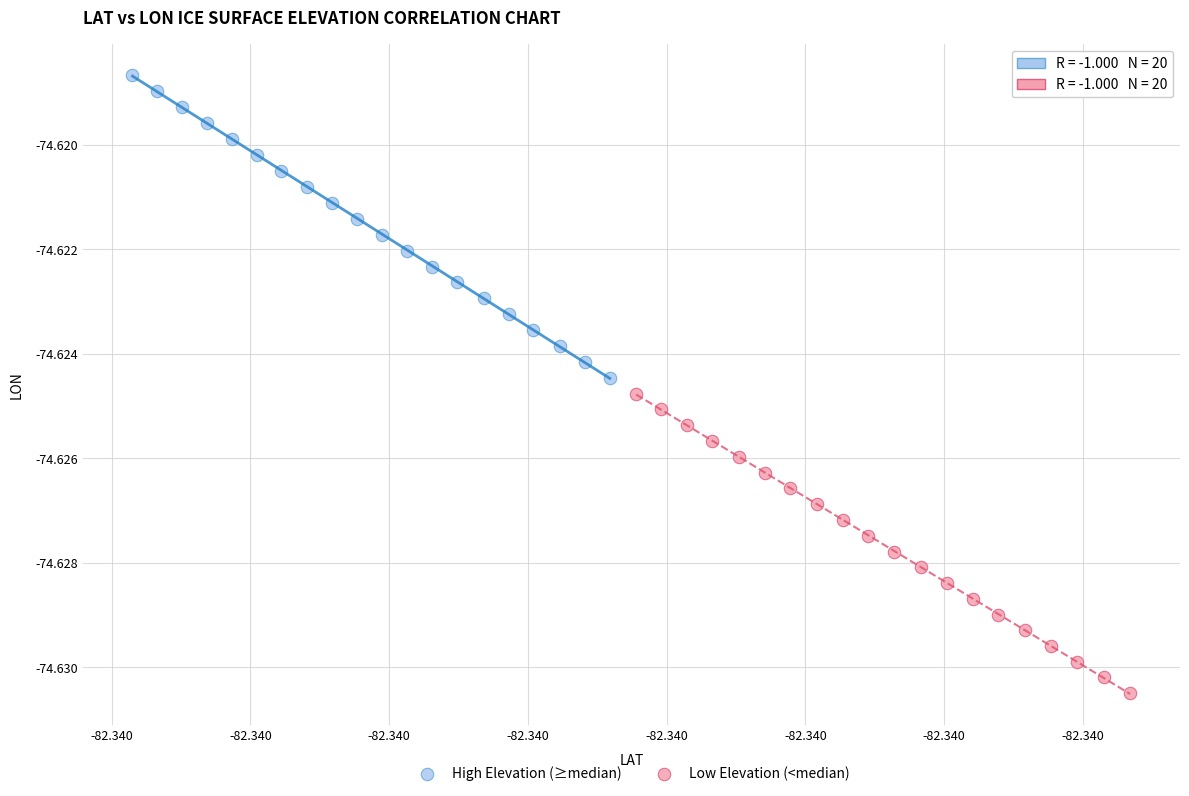

Which series reaches the minimum Y coordinate?

Low Elevation (<median)